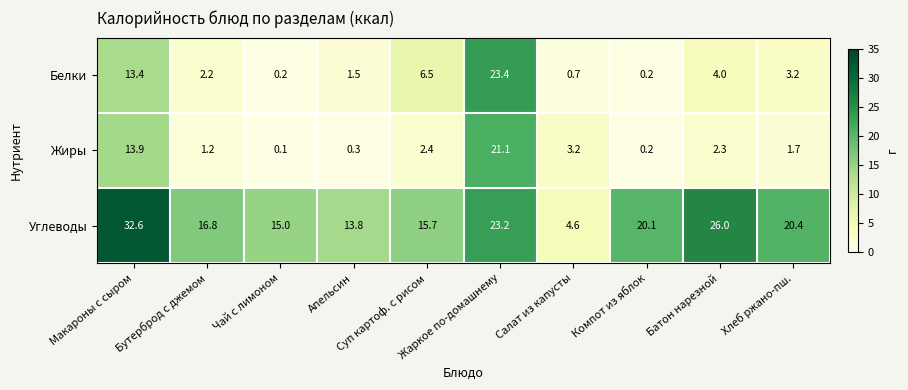

What is the maximum value shown in the chart?

32.6